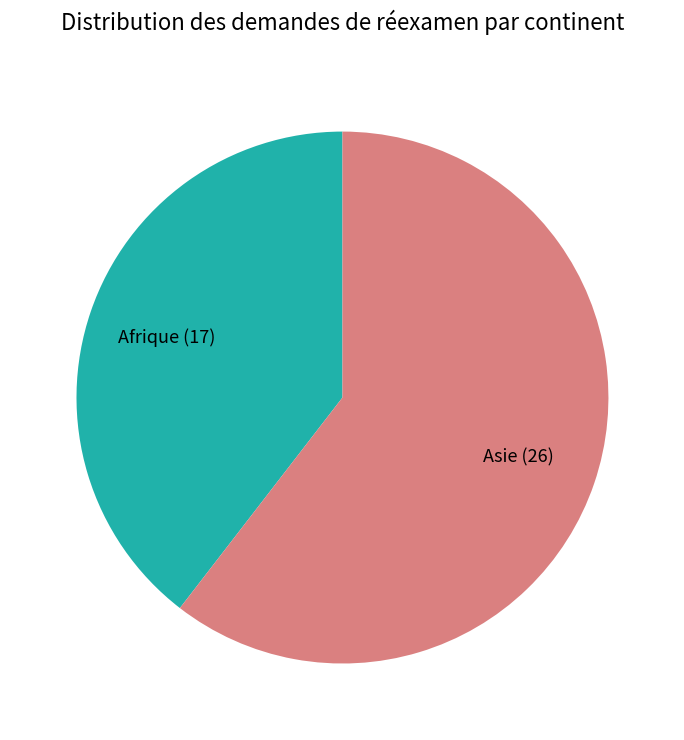

Does Asie represent more than half of the total?

Yes